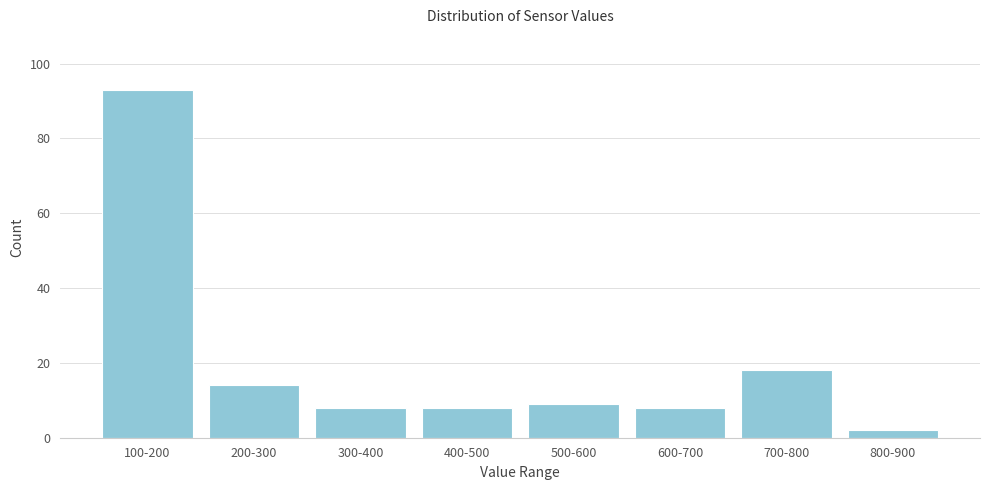

Reading left to right, what are all the values shown in this chart?

100-200=93	200-300=14	300-400=8	400-500=8	500-600=9	600-700=8	700-800=18	800-900=2